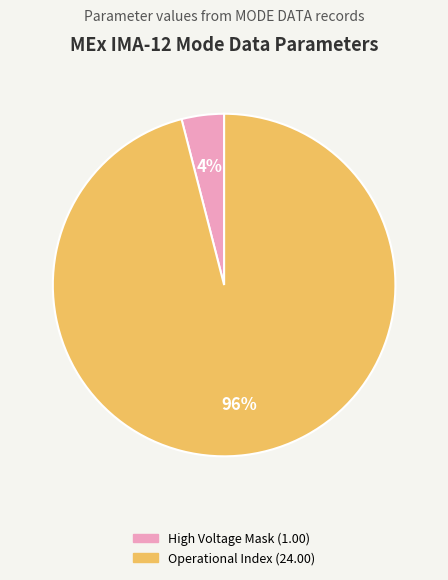

Is there any slice that represents more than half of the pie?

Yes